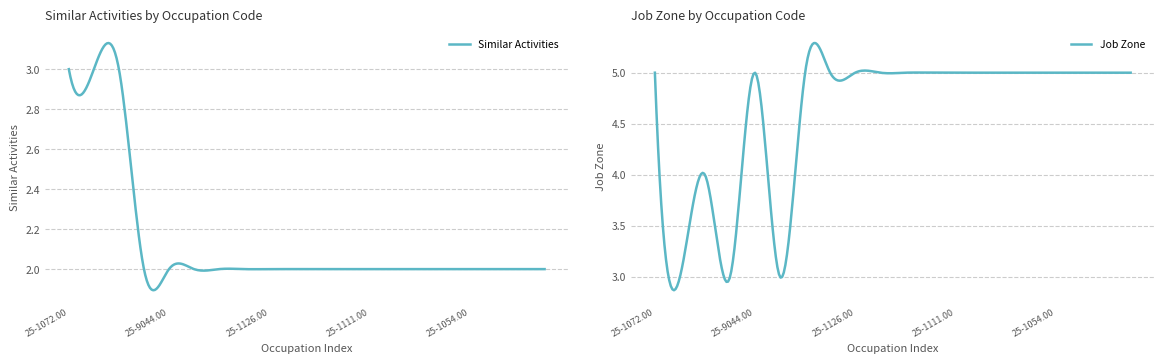

What is the label of the 3rd point from the left?

25-3011.00